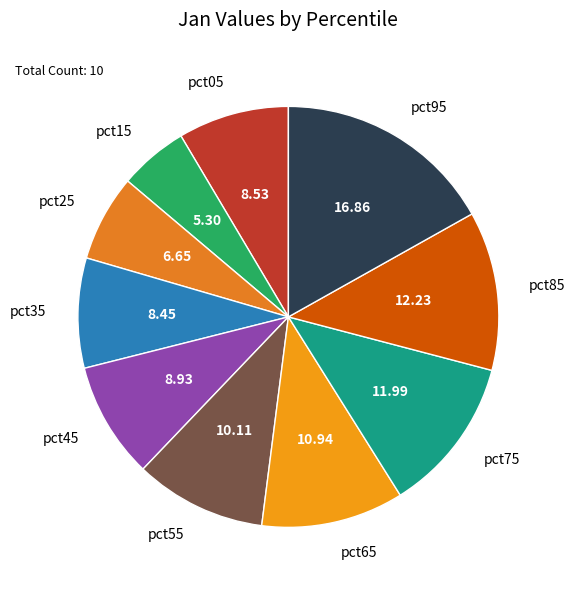

What is the smallest slice in the pie chart?

pct15